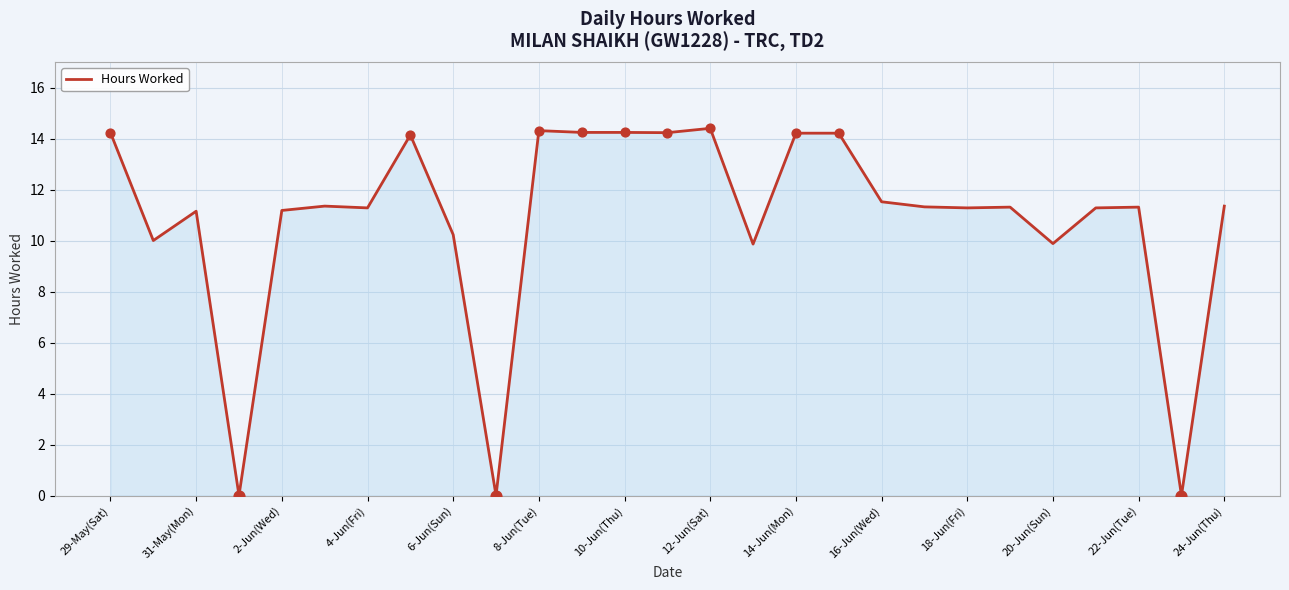

What is the greatest value displayed?

14.4